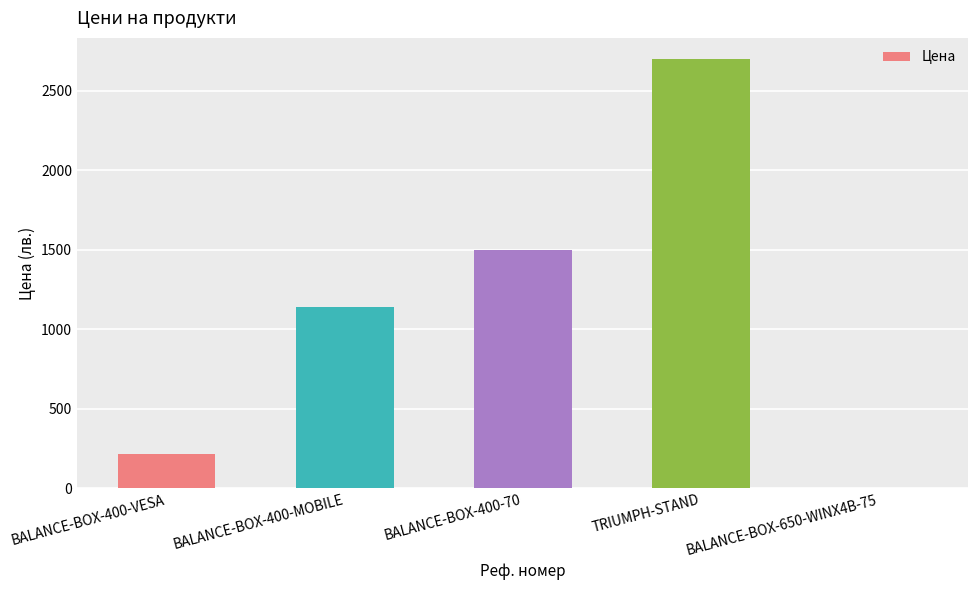

Which category has the highest value across all series?

TRIUMPH-STAND